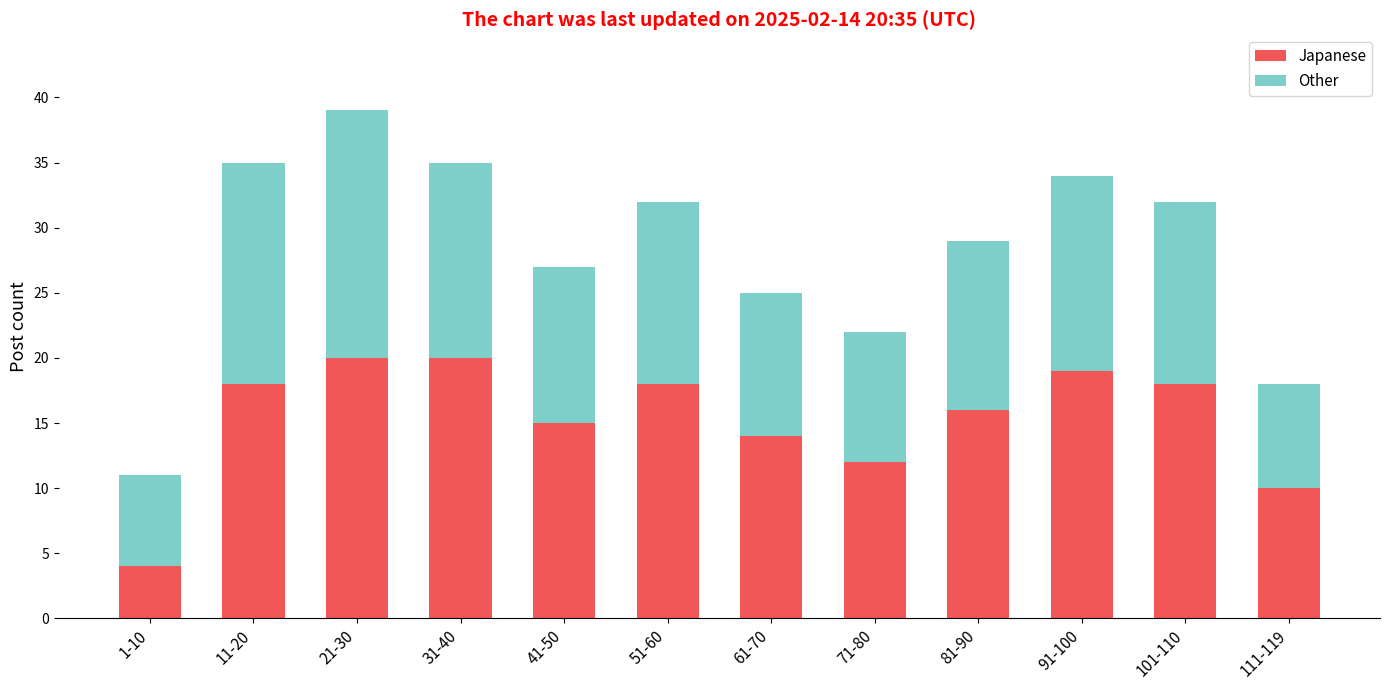

Reading left to right, list the values for the Japanese series.

1-10=4	11-20=18	21-30=20	31-40=20	41-50=15	51-60=18	61-70=14	71-80=12	81-90=16	91-100=19	101-110=18	111-119=10